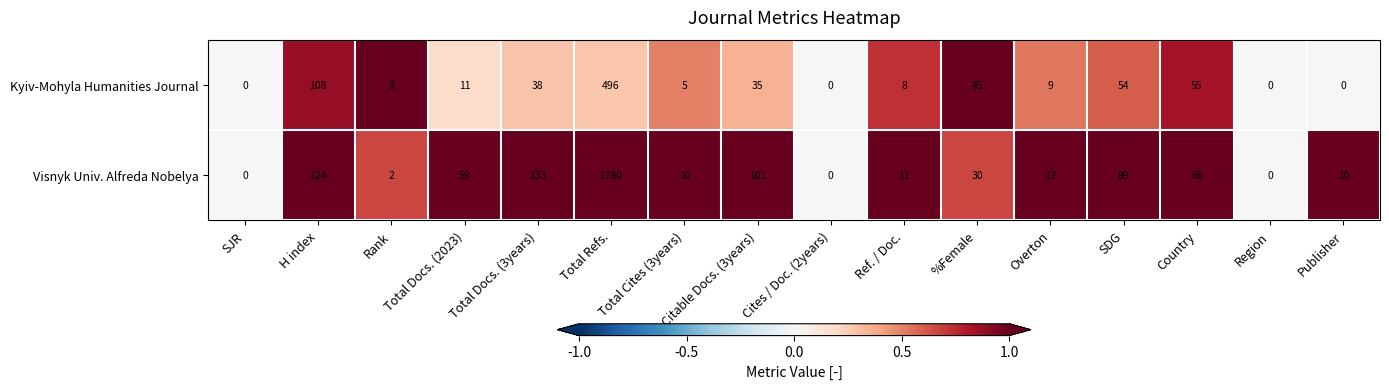

Where does the Visnyk Univ. Alfreda Nobelya series first go above 30?

H index